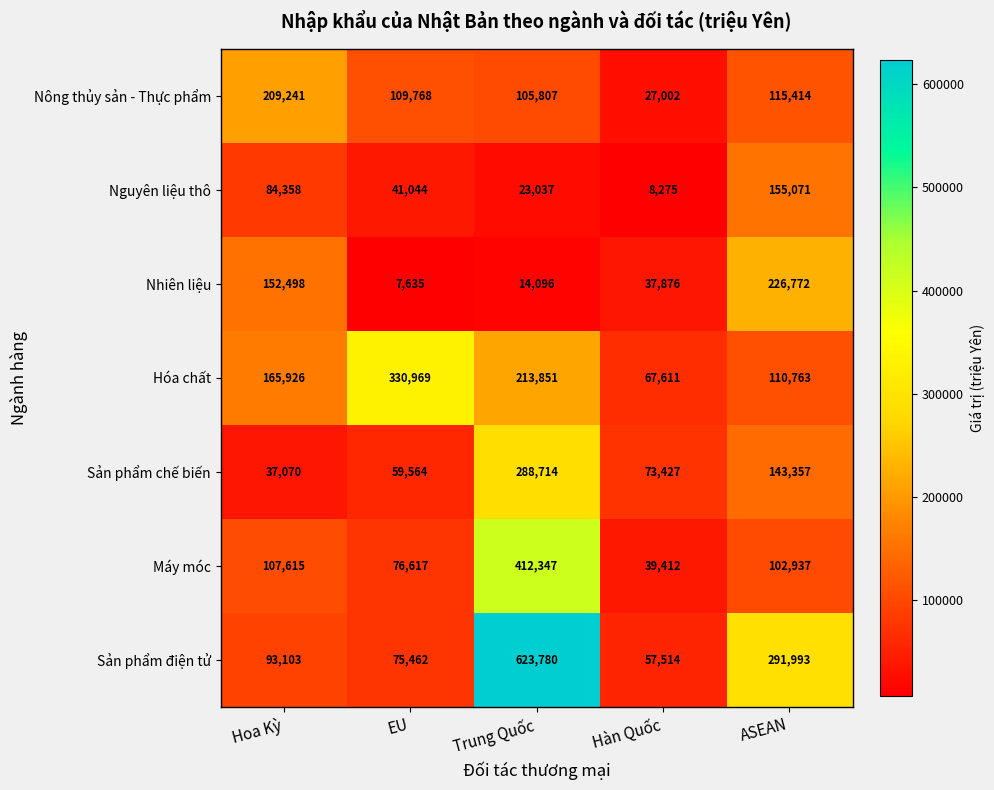

What is the difference between the maximum and minimum values in the Sản phẩm điện tử series?

566266